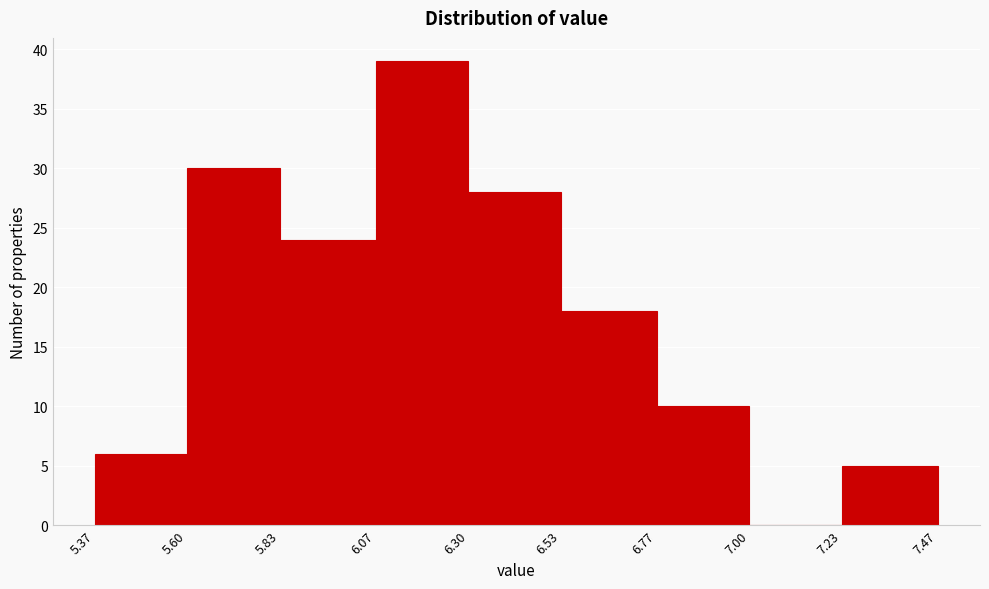

Reading left to right, list every bar in this chart as the range it spans on the x-axis followed by its height. The values are not printed on the chart, so give them approximately, as read against the axis.

5.37 to 5.60: 6
5.60 to 5.83: 30
5.83 to 6.07: 24
6.07 to 6.30: 39
6.30 to 6.53: 28
6.53 to 6.77: 18
6.77 to 7.00: 10
7.00 to 7.23: 0
7.23 to 7.47: 5